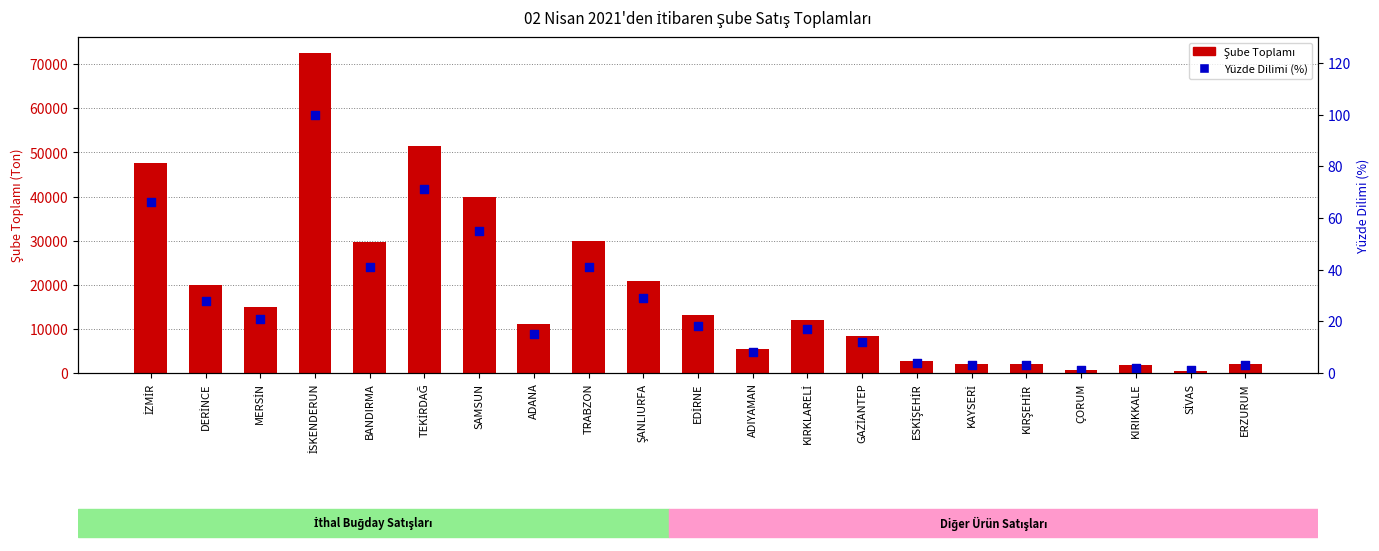

What are all the series names shown in the legend?

ŞUBE TOPLAMI, Yüzde Dilimi (%)